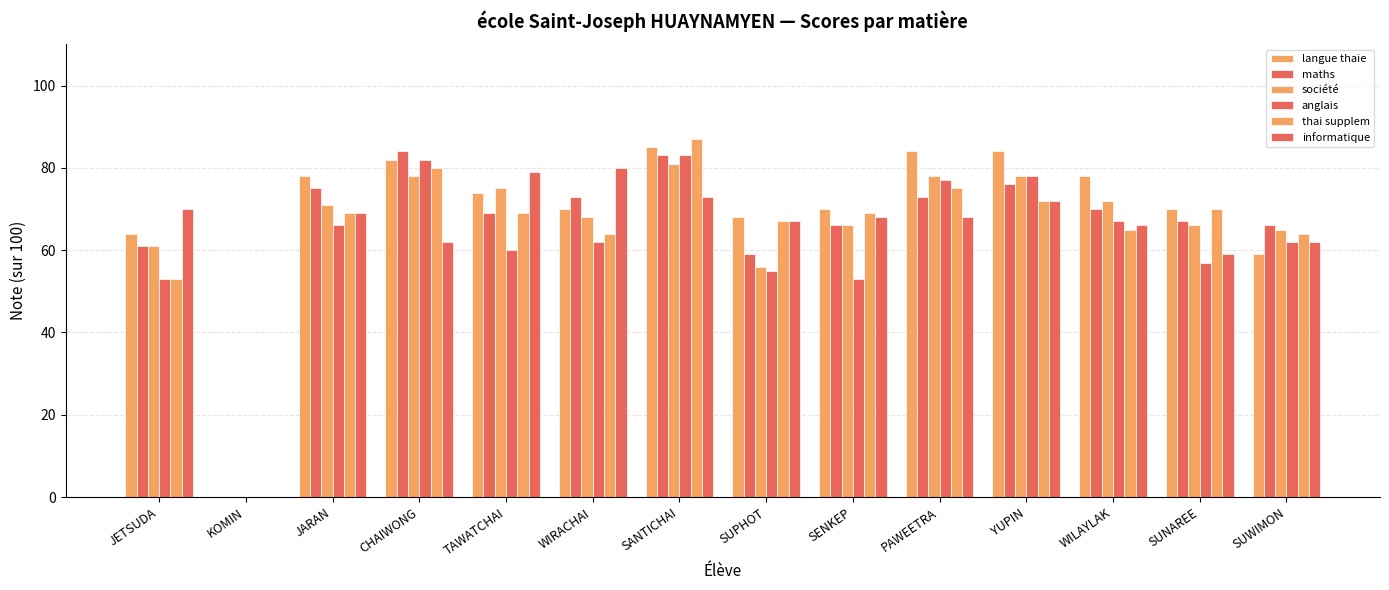

At how many categories does at least one series exceed 75?

8